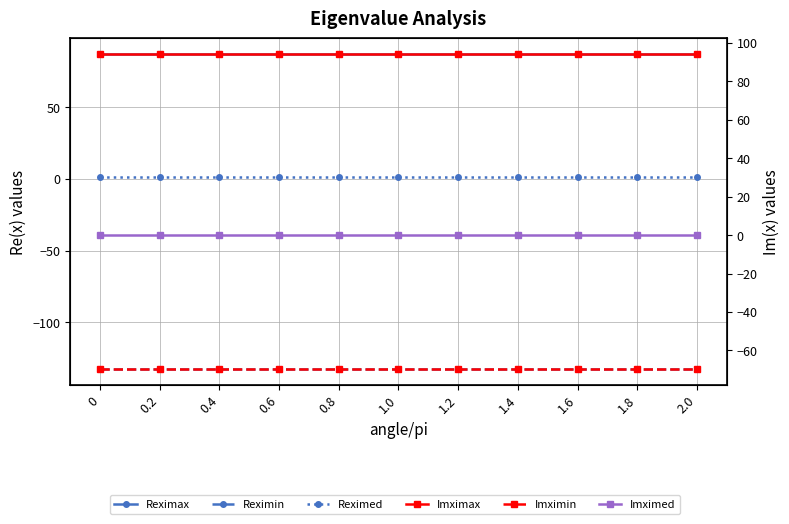

At 1.6, list the series in order from largest to smallest.

Imximax, Reximax, Reximed, Imximed, Imximin, Reximin